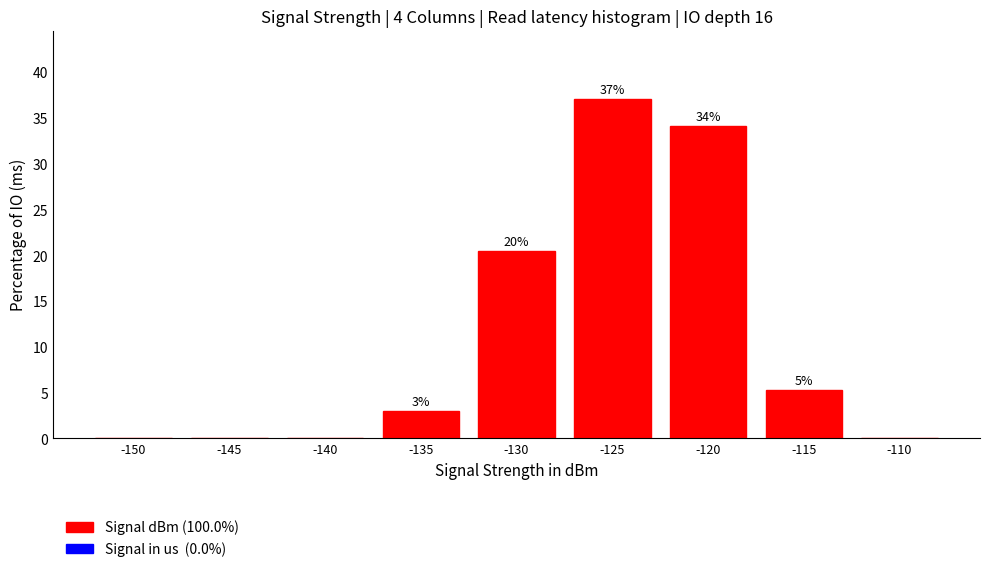

Which has a higher value, -135 or -125?

-125